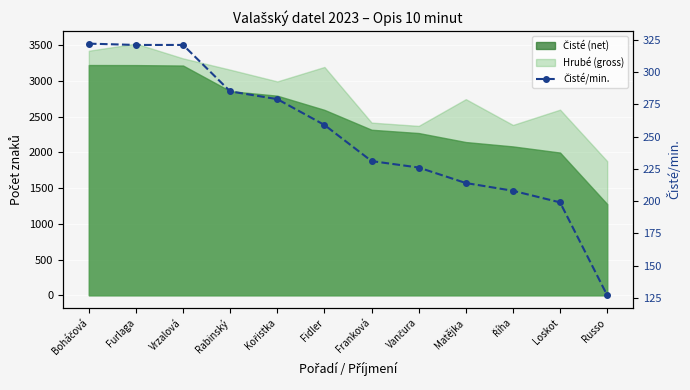

How many data points does each series have?

12